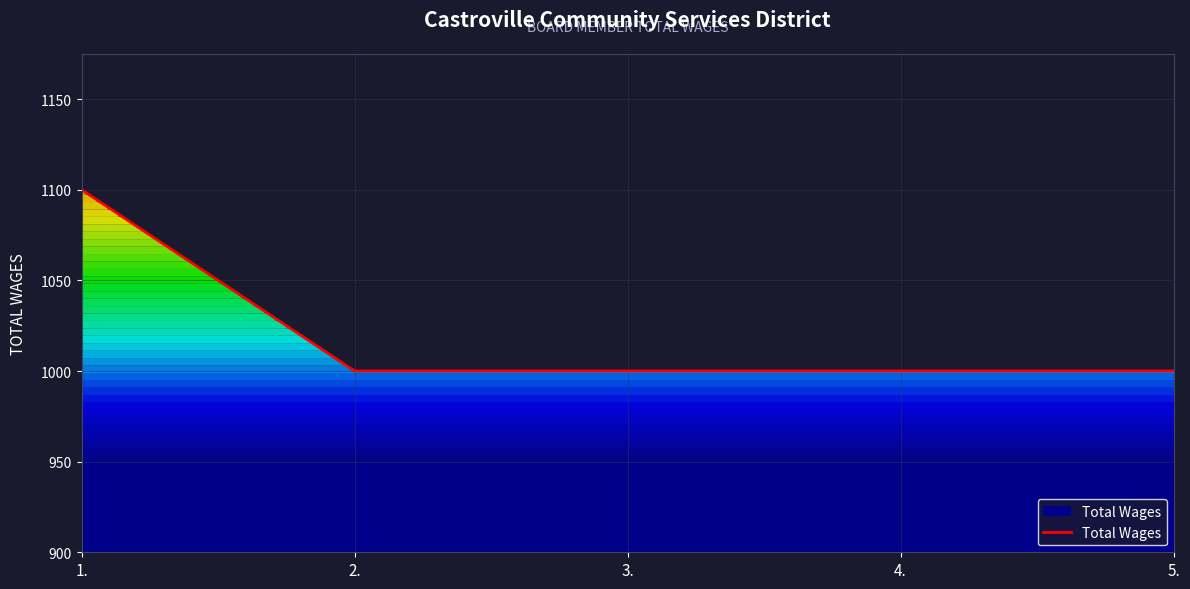

How many lines are shown in the chart?

1